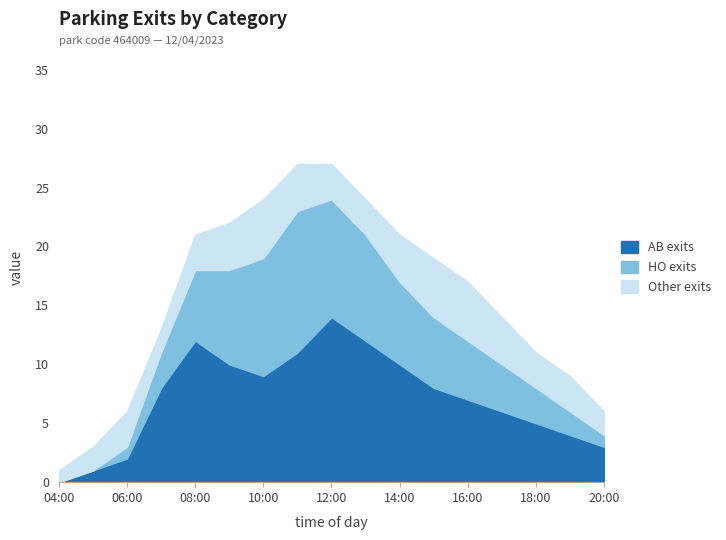

How many data points does each series have?

17